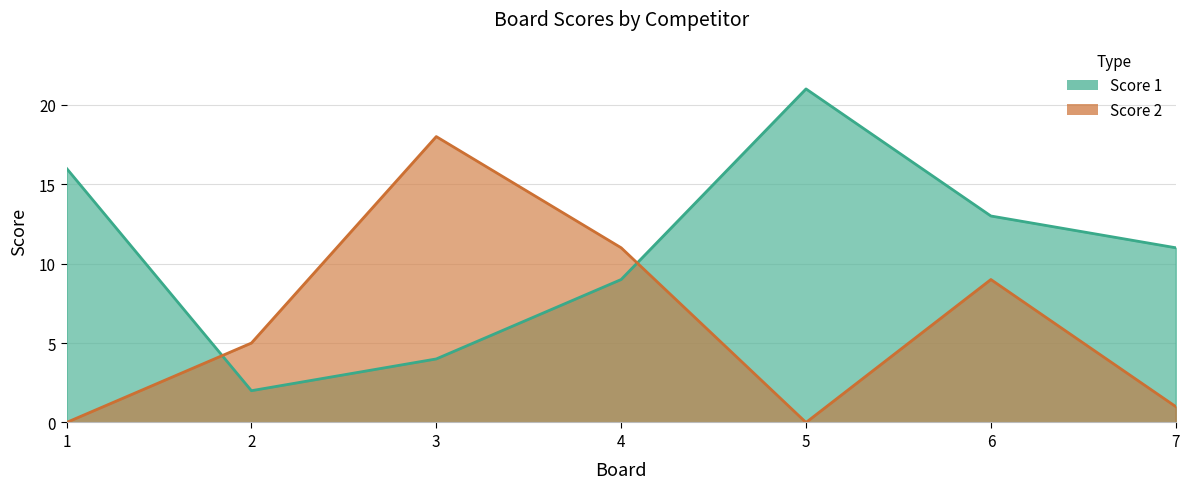

What is the spread (max minus min) of values at 6?

4